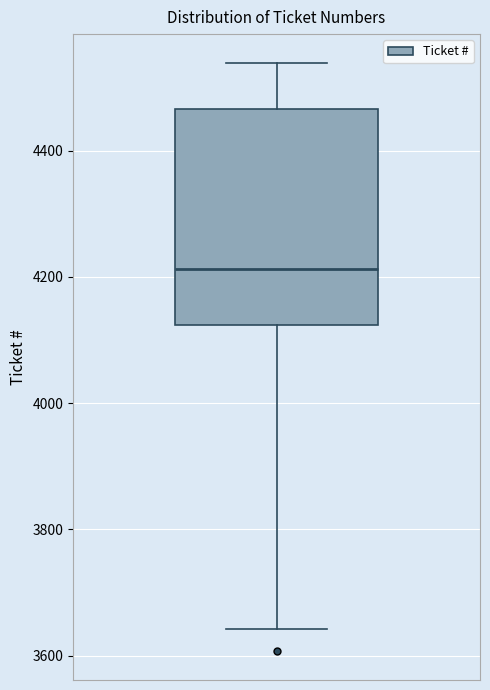

Read this box plot against the y-axis: the position of the median line, the range covered by the box, and the ends of both whiskers. The values are not printed on the chart, so give them approximately, as read against the axis.

median 4220, box 4120 to 4460, whiskers 3640 to 4540